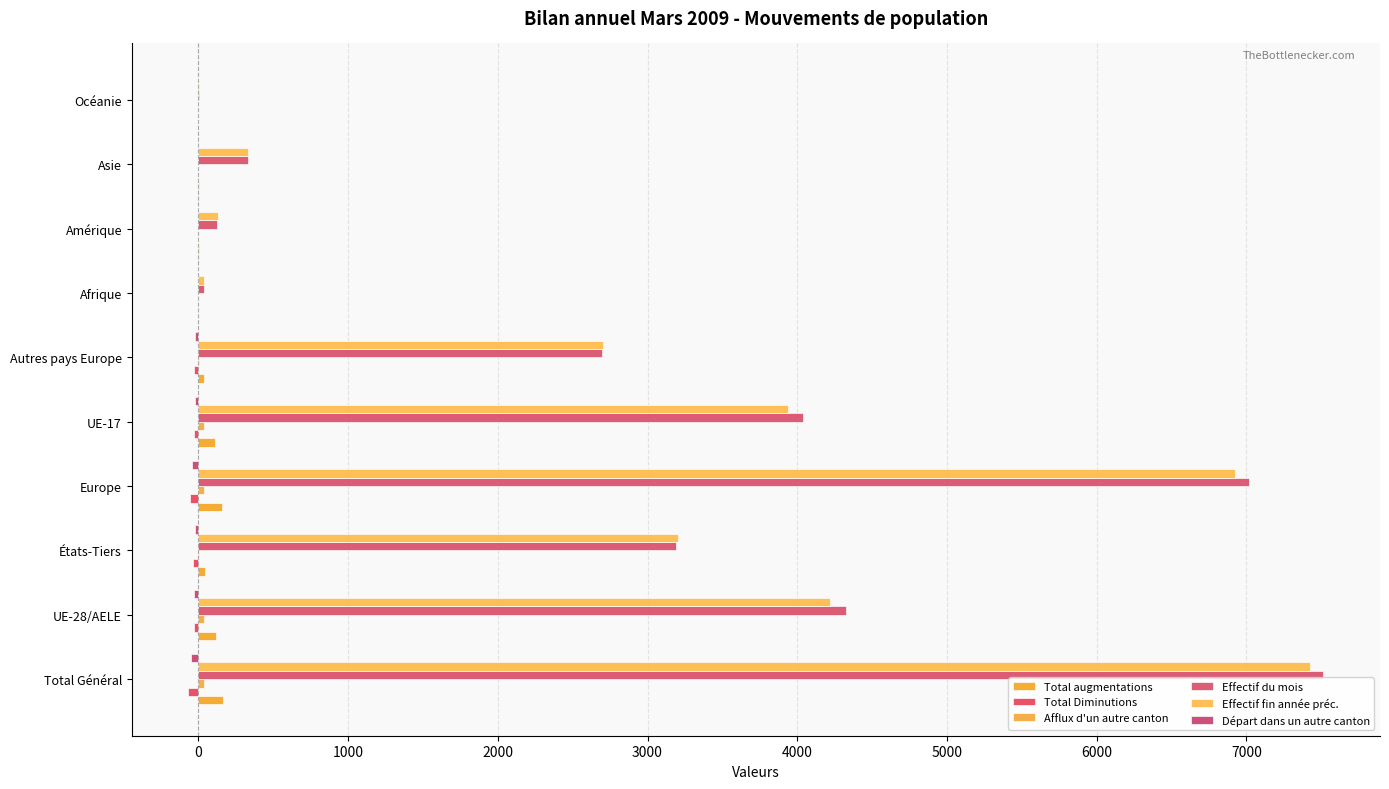

What is the value of the Total augmentations bar at the 3rd from the left?

43